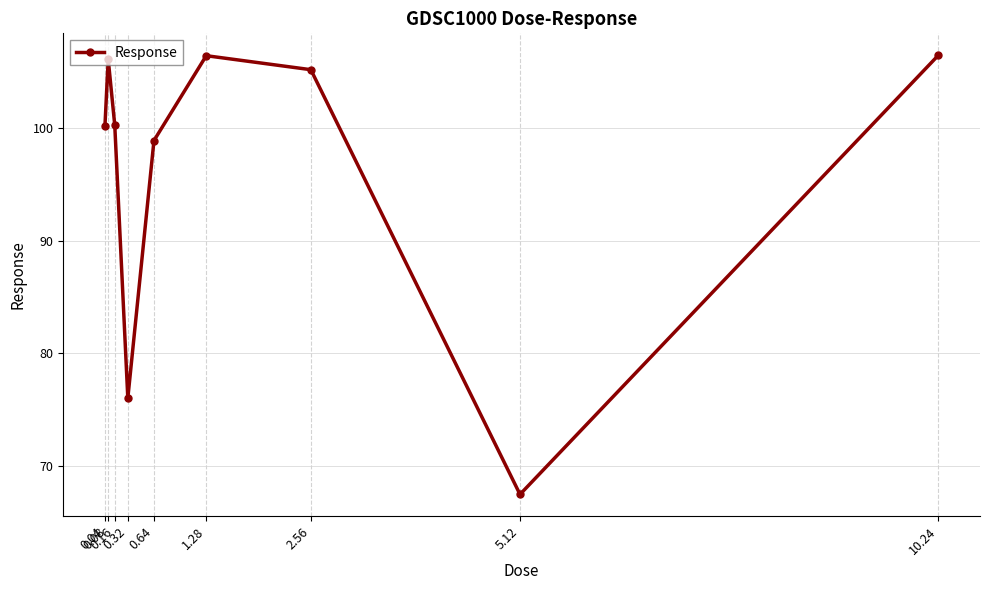

True or false: the data shows 67.4 at 5.12.

True